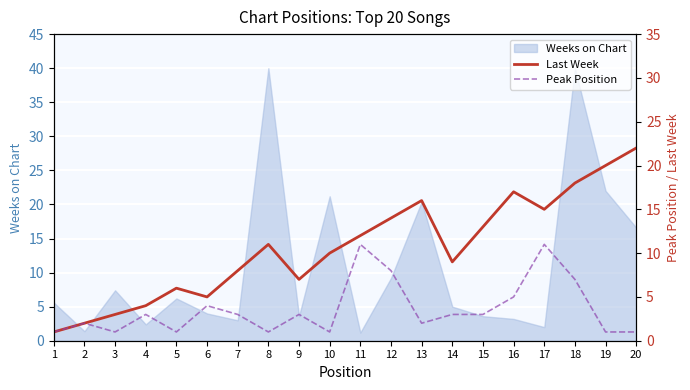

True or false: Last Week and Peak Position intersect in this chart.

False